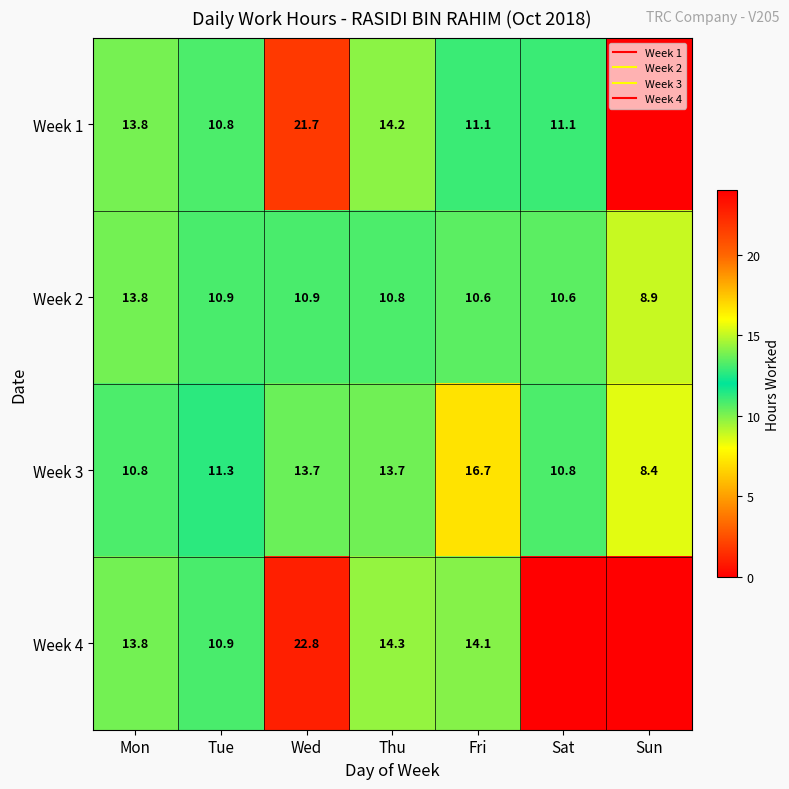

What is the difference between the highest and lowest values at Wed?

11.9